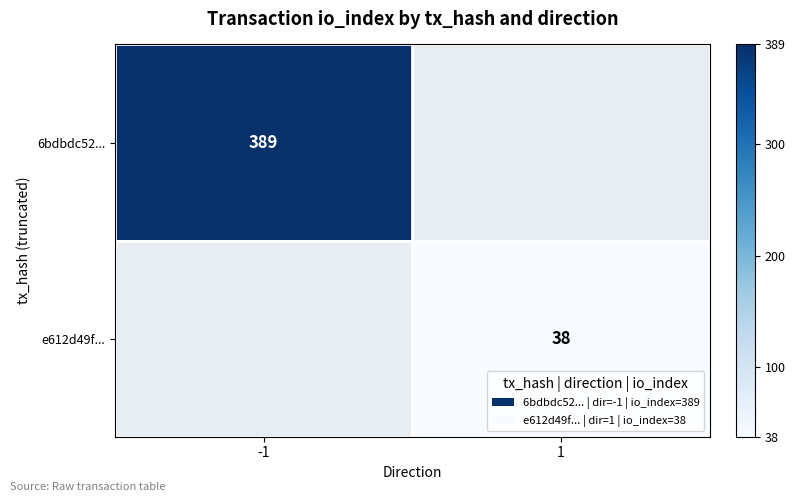

Is it true that 6bdbdc52... equals 389 at -1?

True